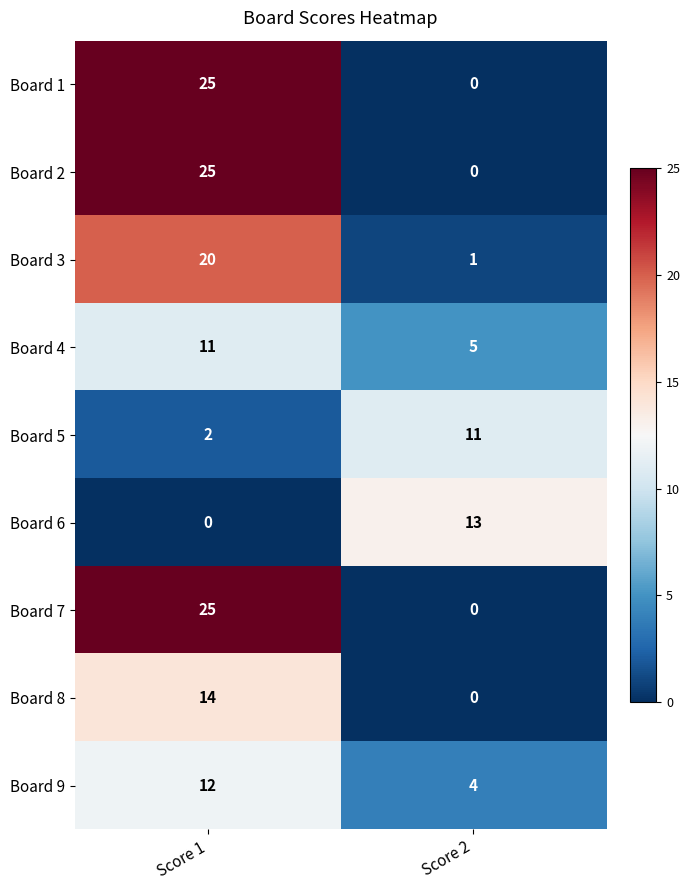

What is the greatest value displayed?

25